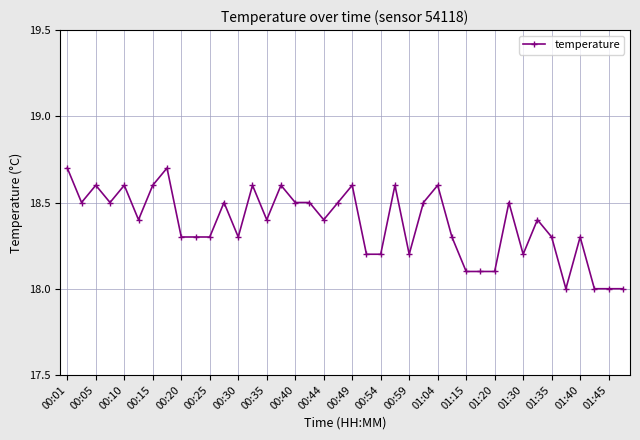

What is the smallest value displayed?

18.0